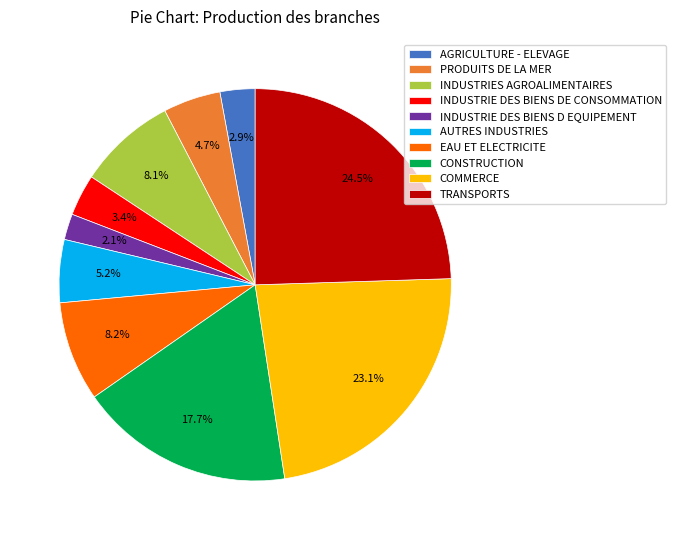

To the nearest percent, what portion does AUTRES INDUSTRIES represent?

5%